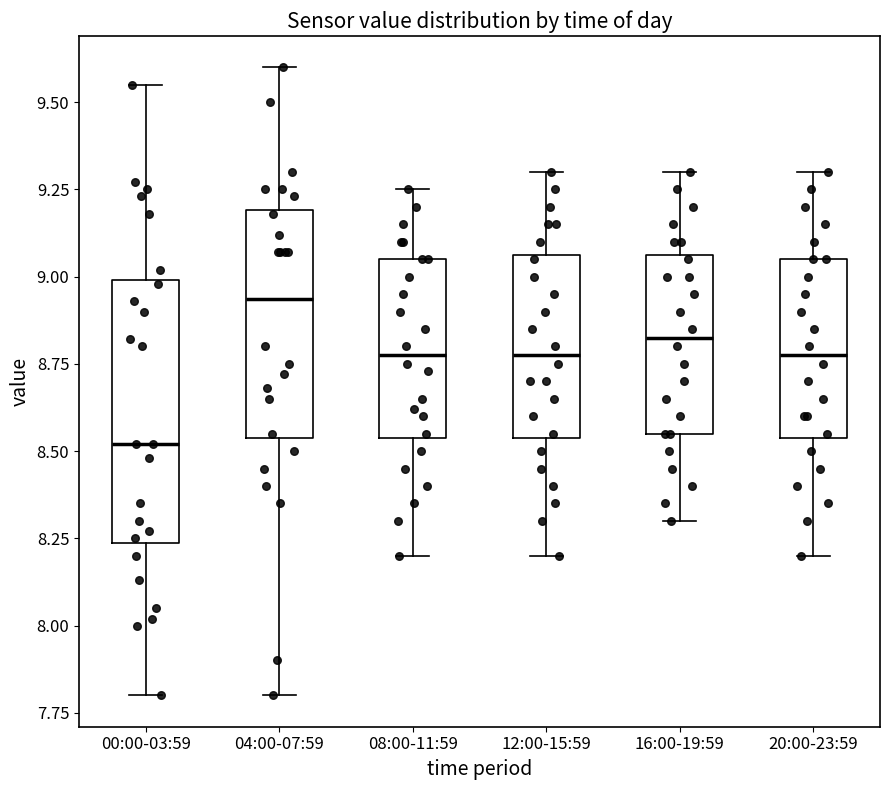

Which box has the highest median line?

04:00-07:59